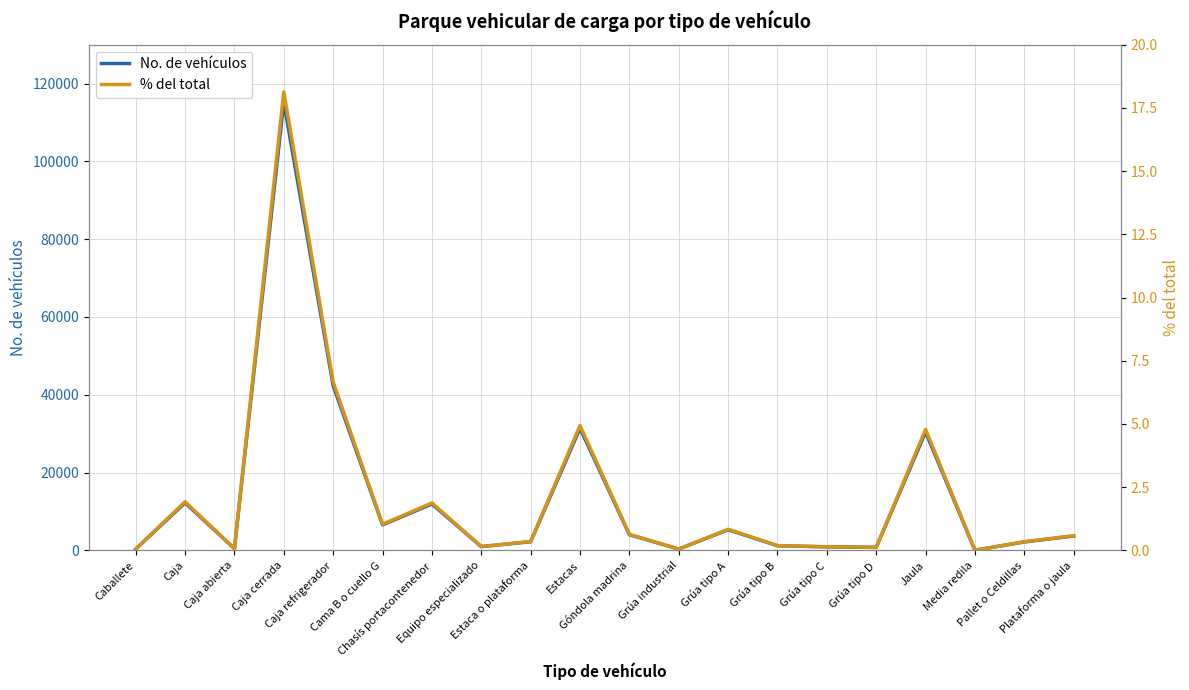

Is the value of % del total at Caballete greater than the value of No. de vehículos at Plataforma o jaula?

No